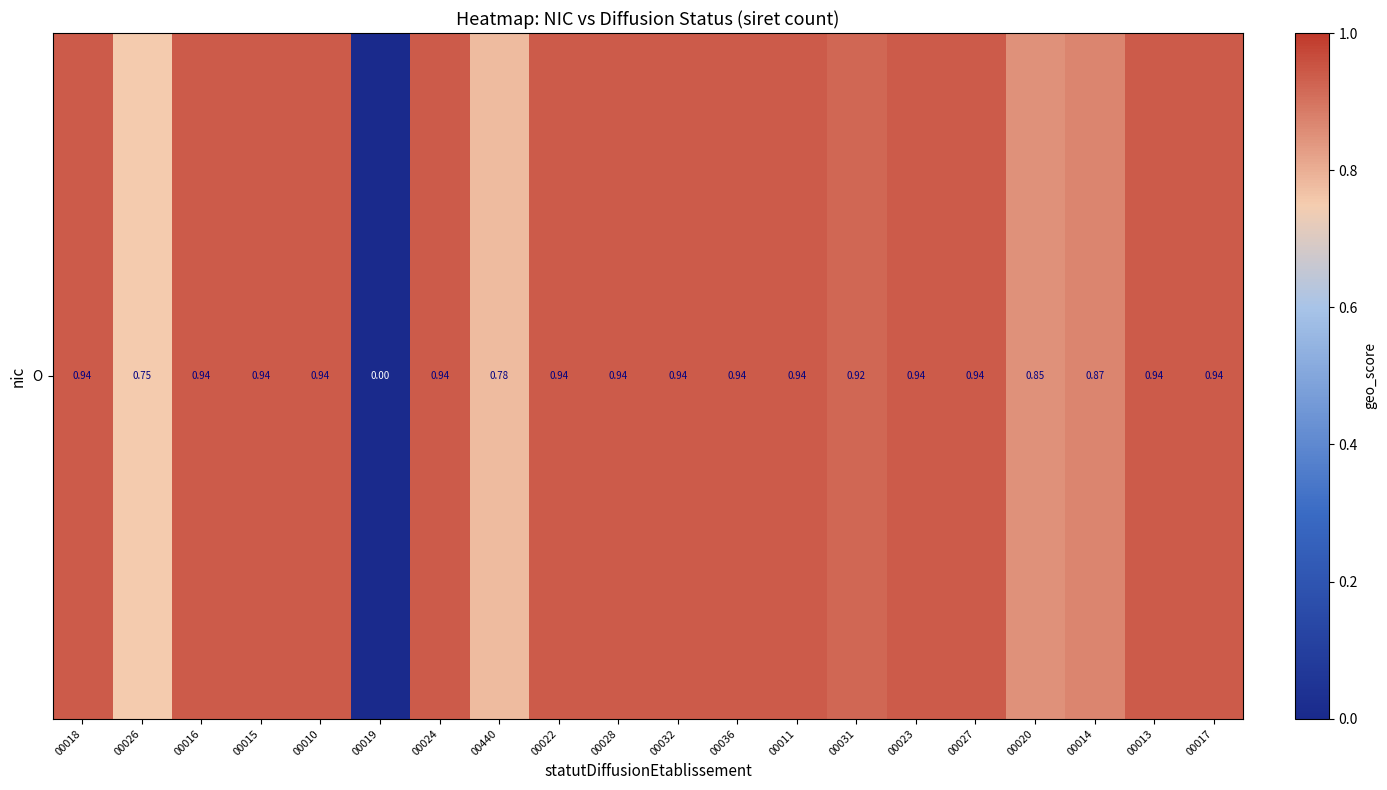

What is the difference between the maximum and second lowest values?

0.2